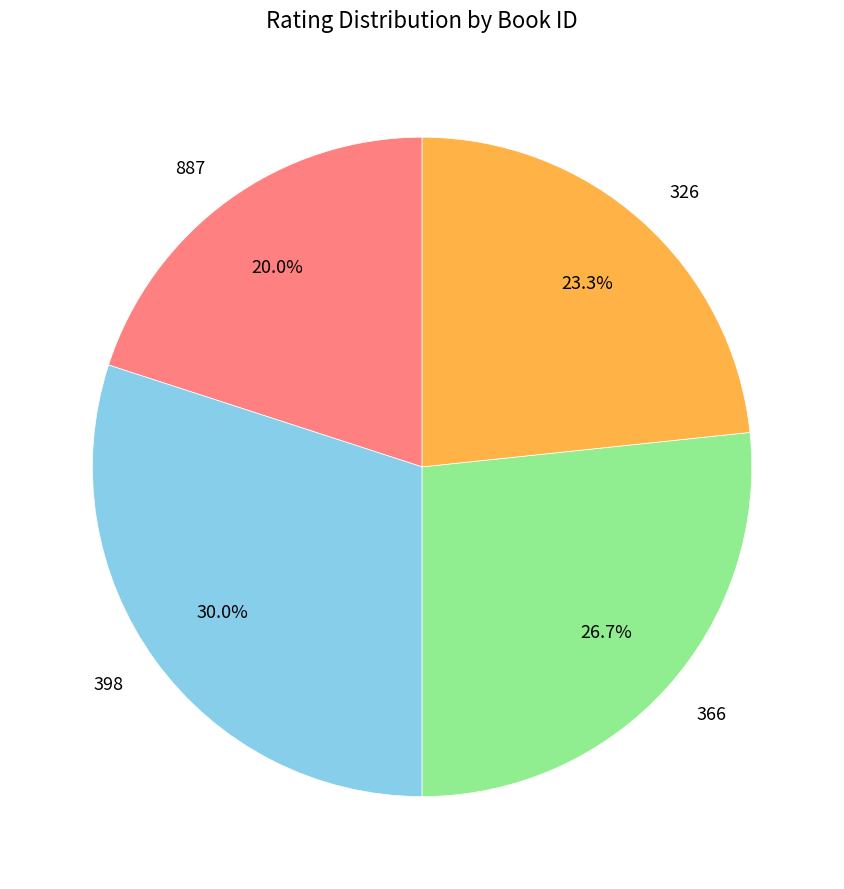

What percentage is NOT represented by 398?

70.0%